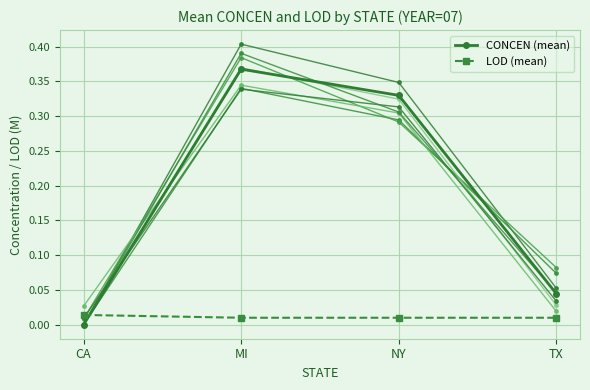

Reading left to right, transcribe all the data shown in this chart.

CONCEN trace 1: 0.0	0.4	0.3	0.1
CONCEN (mean): 0.0	0.4	0.3	0.0
LOD (mean): 0.0	0.0	0.0	0.0